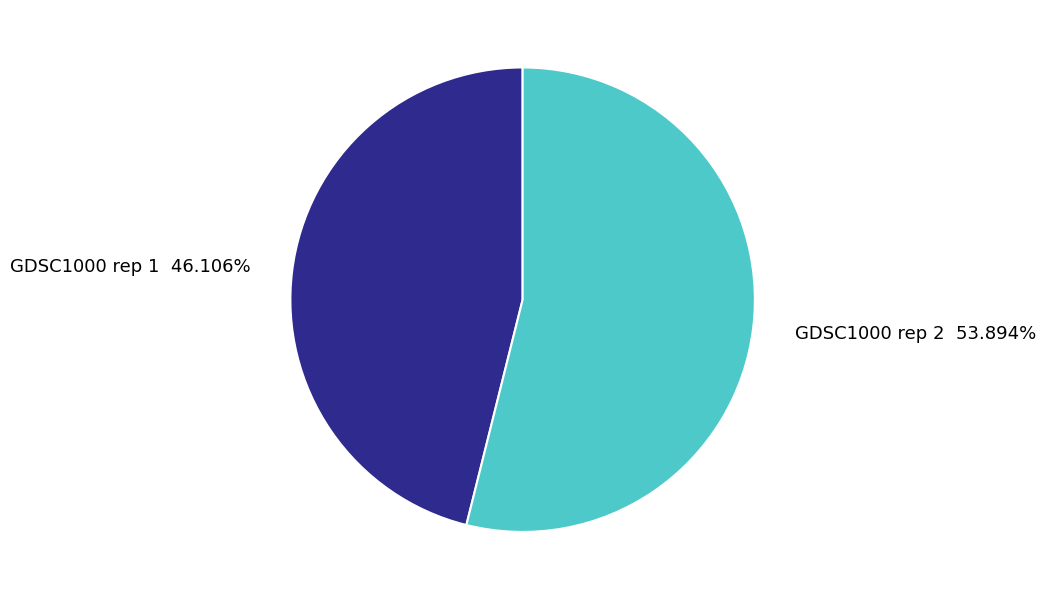

What percentage do GDSC1000 rep 1 and GDSC1000 rep 2 together represent?

100.0%